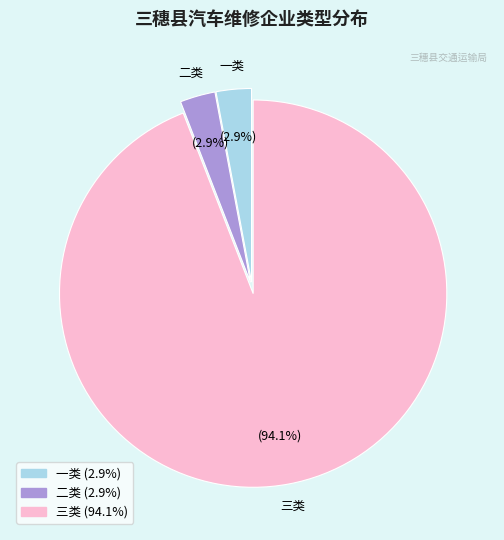

Is it true that 三类 is 94% of the pie?

True